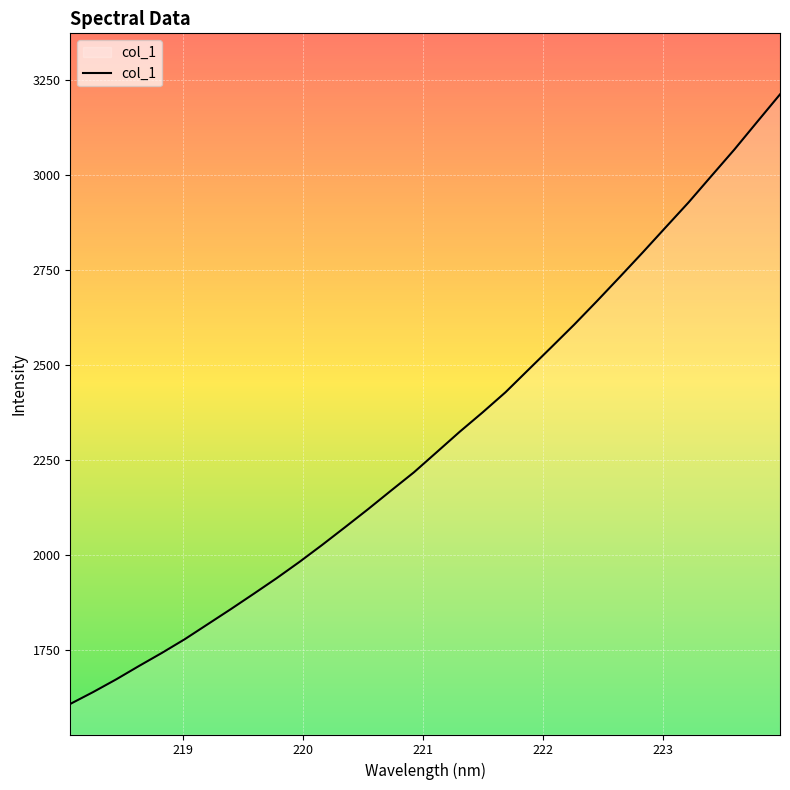

What is the smallest value displayed?

1608.8